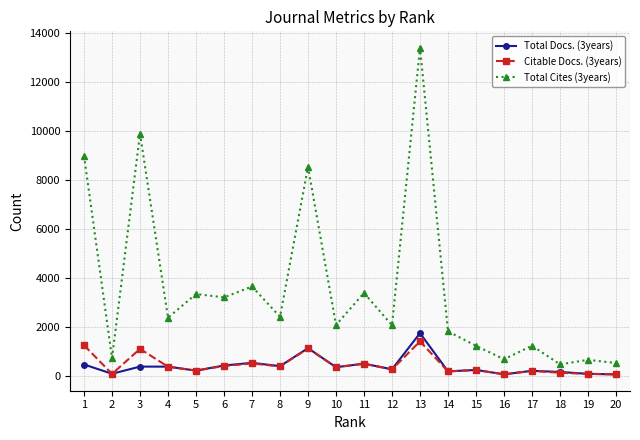

At which category does Citable Docs. (3years) reach its first local valley?

2